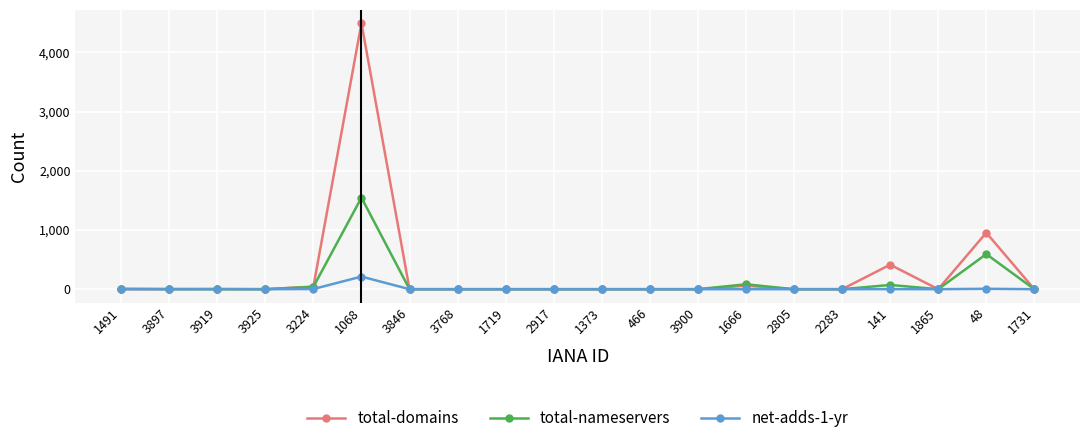

What is the label of the 7th point from the left?

3846